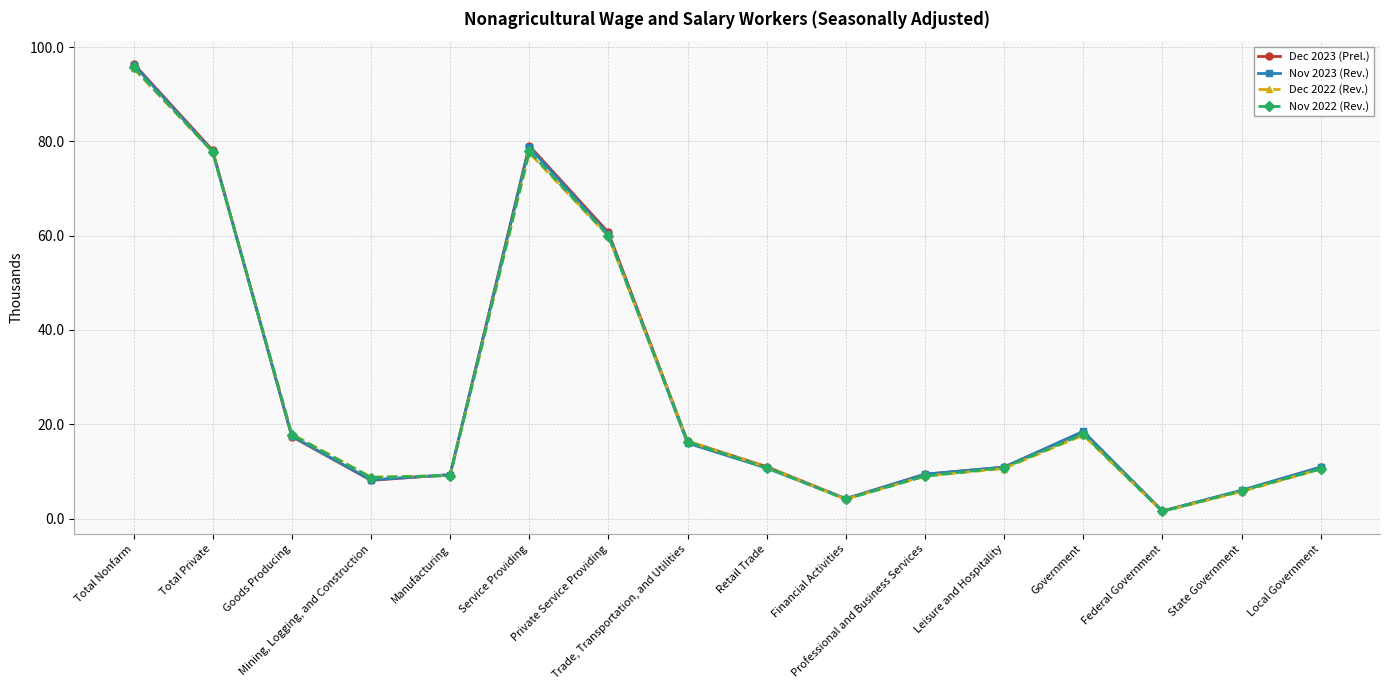

At which label does Dec 2023 (Prel.) first exceed 11?

Total Nonfarm